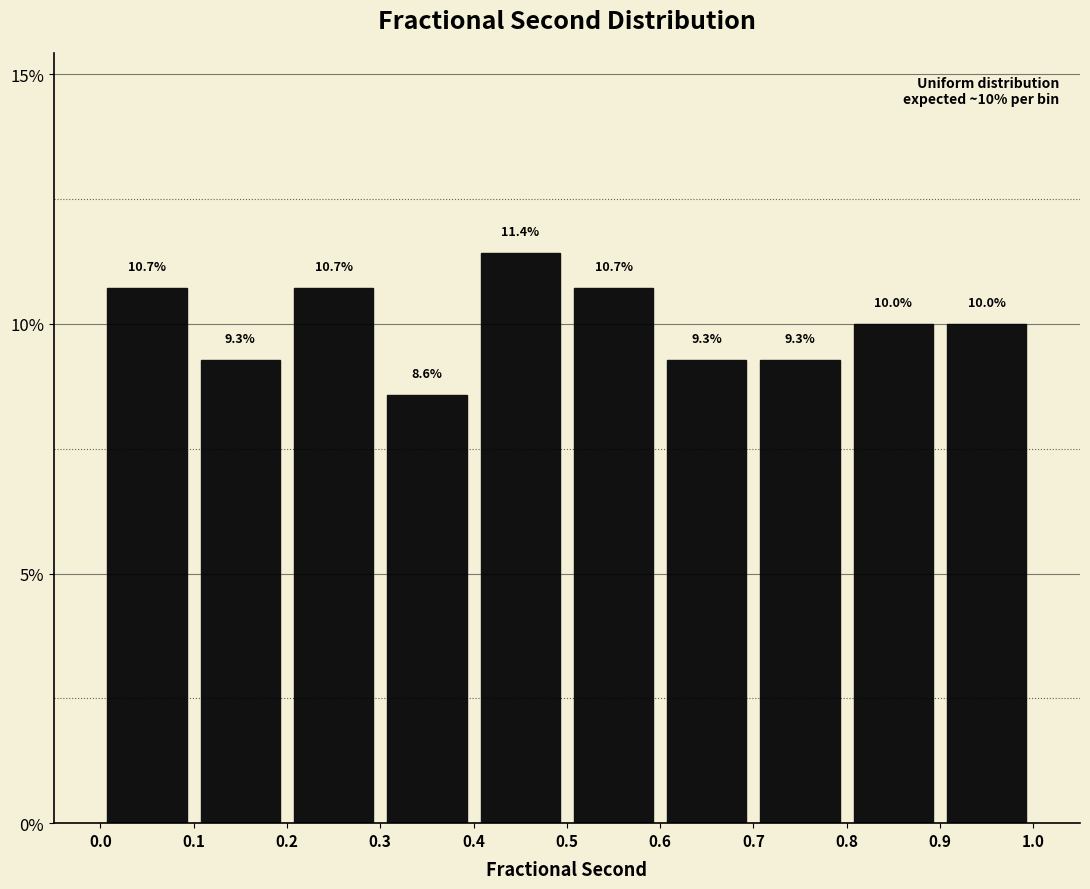

Which range on the x-axis has the tallest bar?

0.4 to 0.5